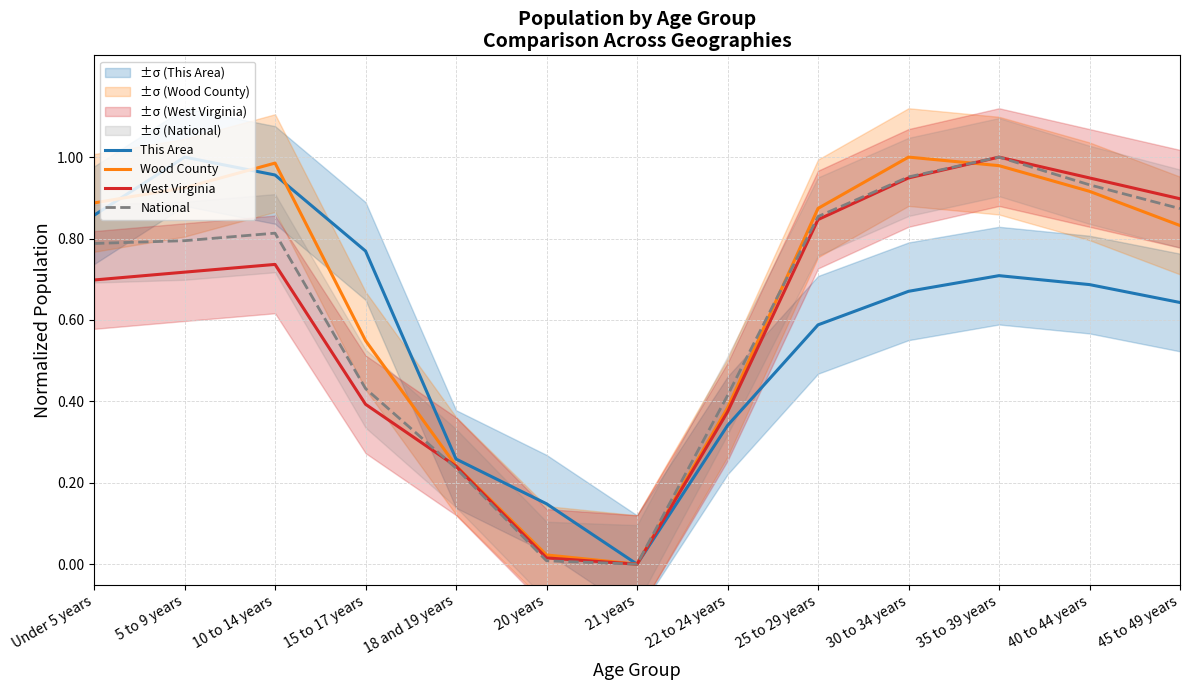

At which label does West Virginia reach its minimum?

21 years